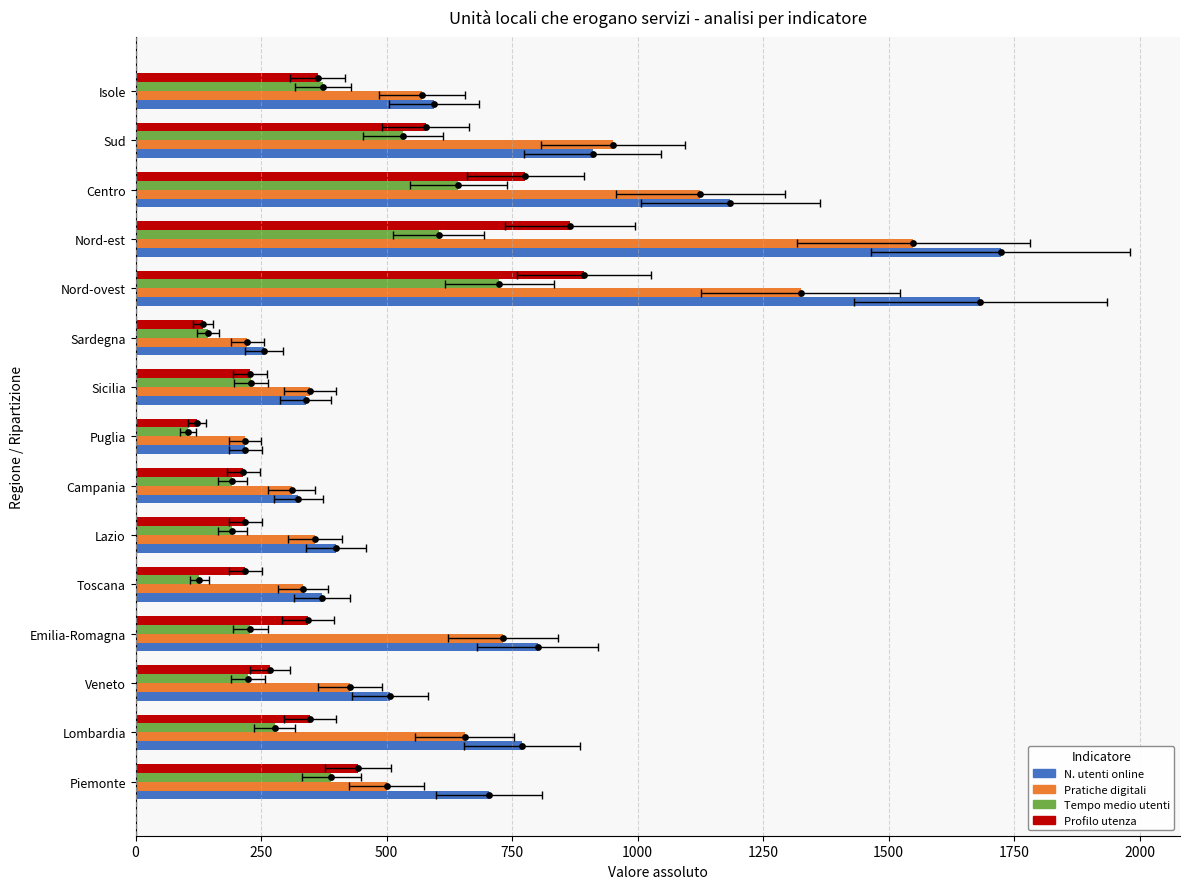

What is the total value across all series at Nord-ovest?

4626